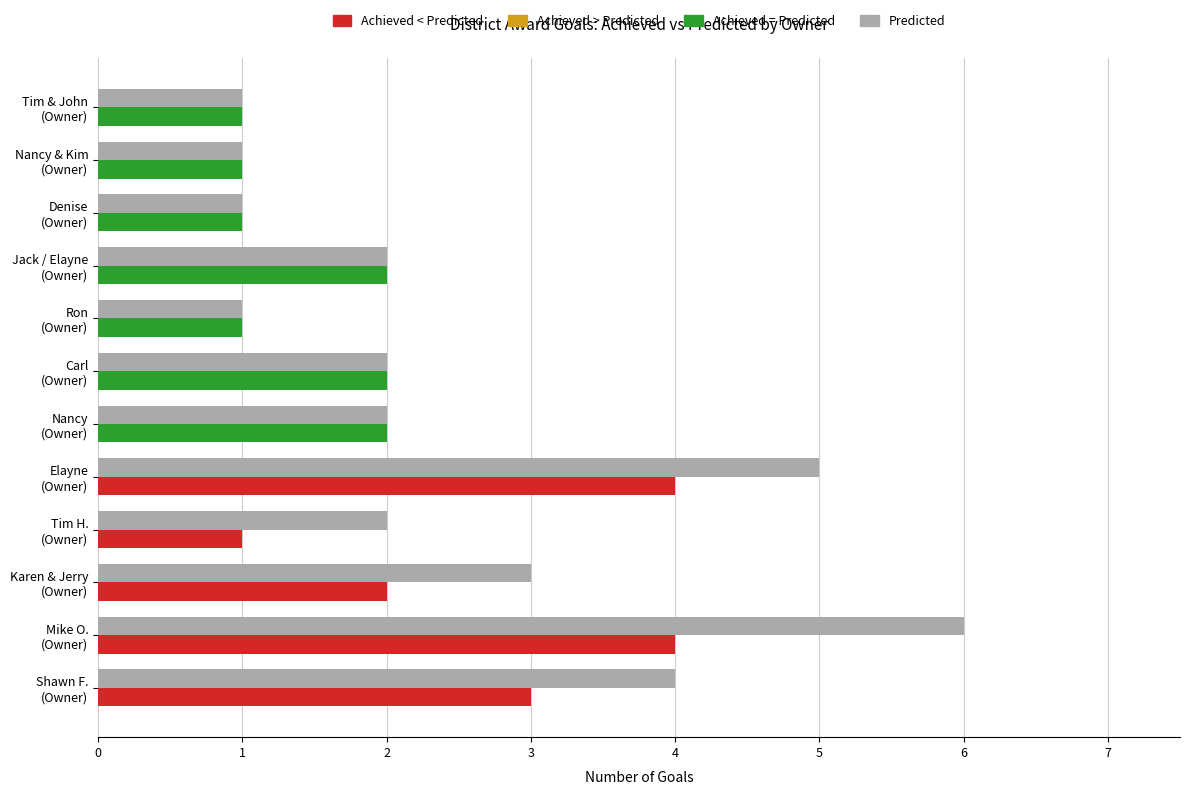

What is the greatest value displayed?

6